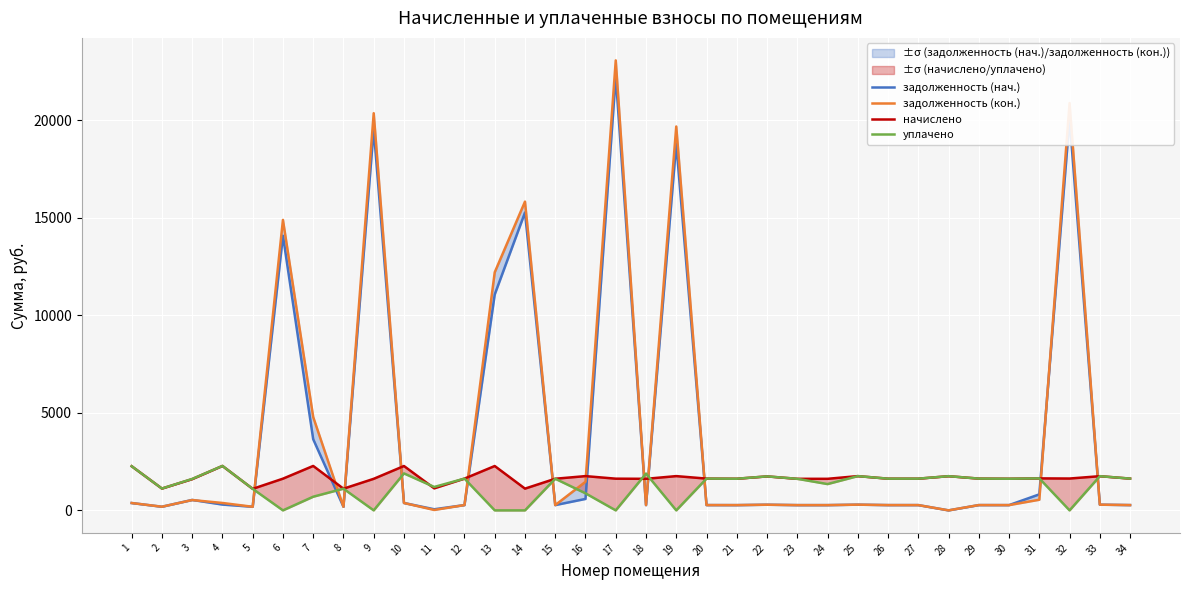

What is the sum of the уплачено values at 18 and 29?

3514.6